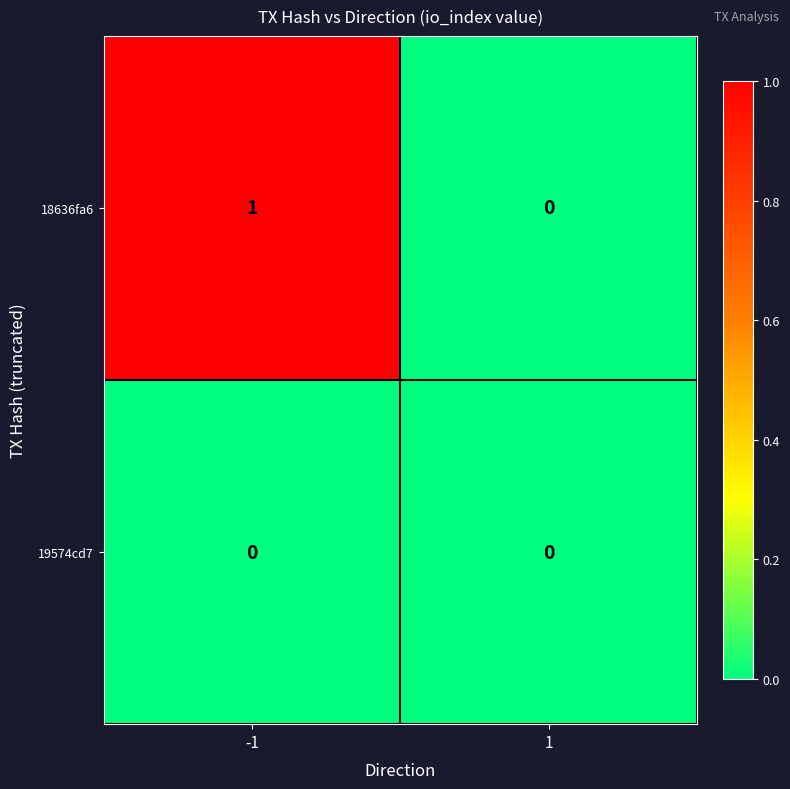

Which series has the largest range (max minus min)?

18636fa6